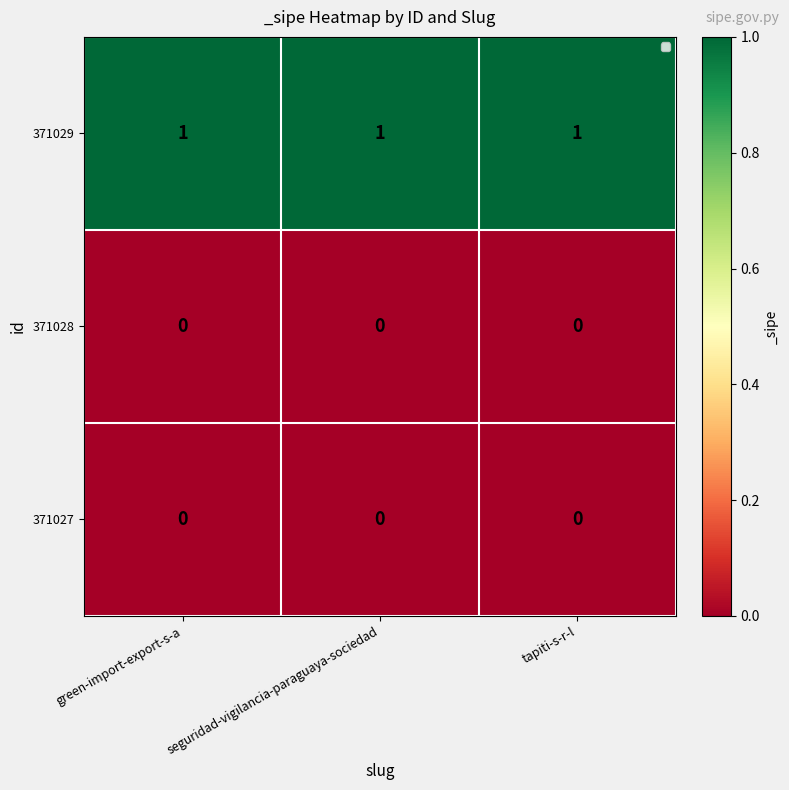

List the series in order of their peak value, lowest first.

371028, 371027, 371029